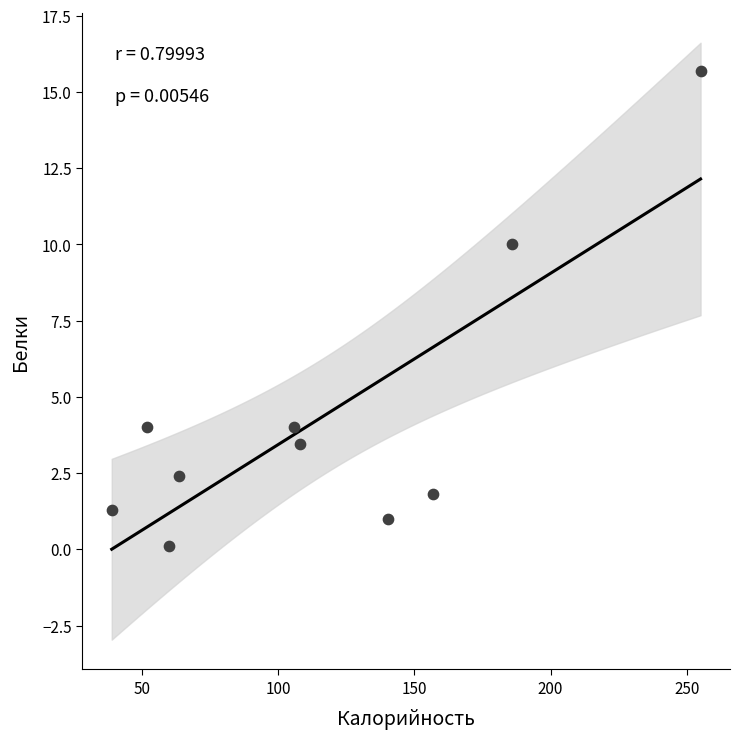

What is the average X value?

116.7